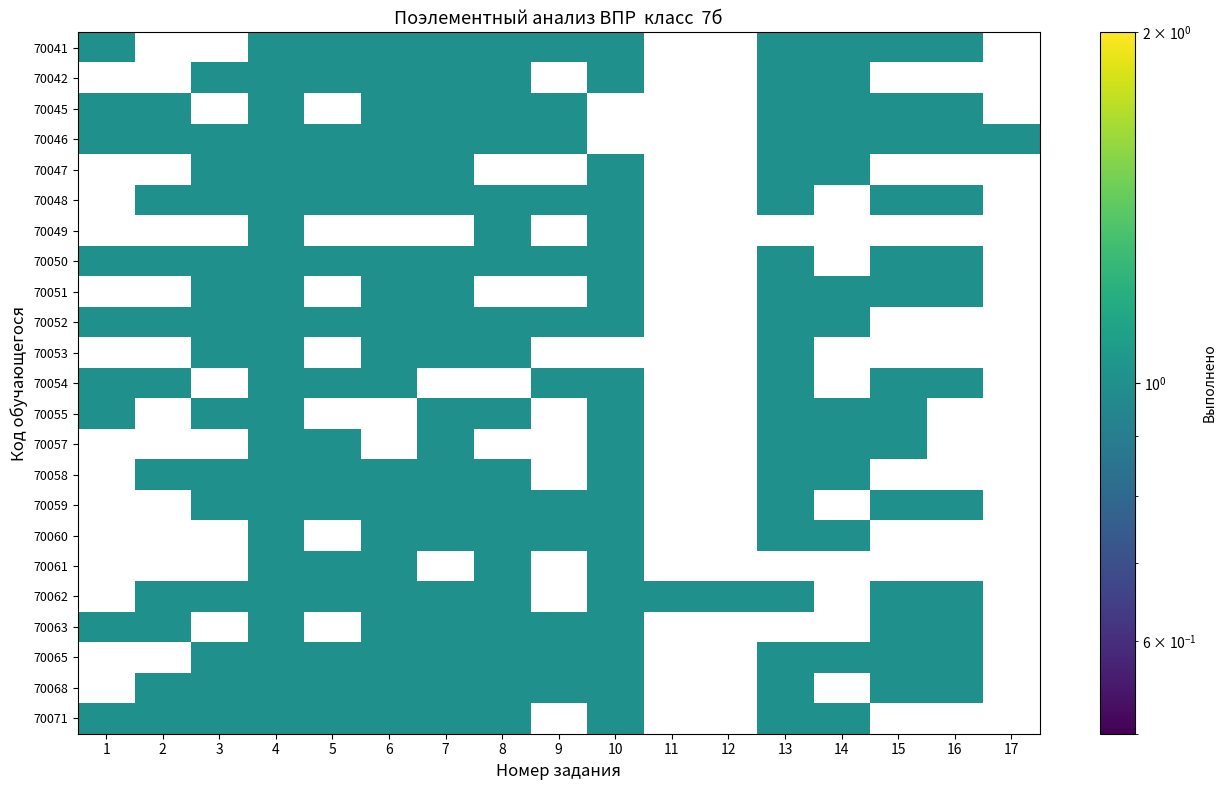

What is the difference between the 70048 values at 13 and 17?

1